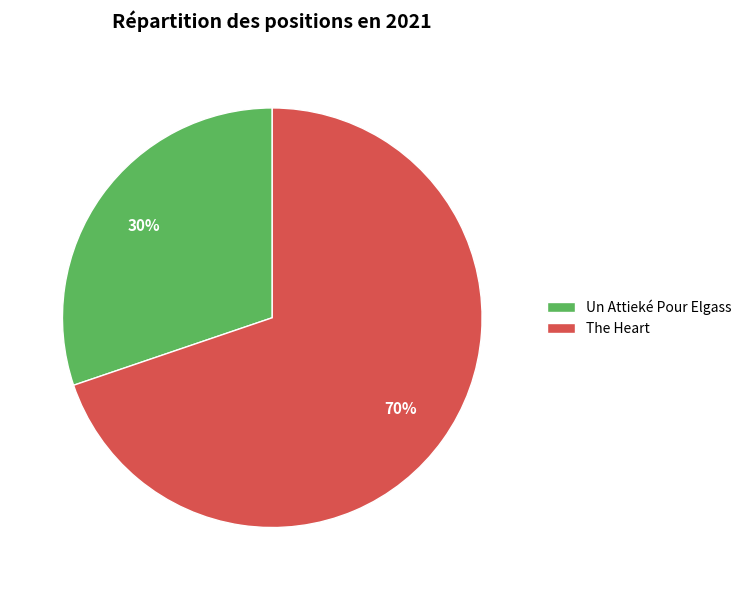

What is the majority slice?

The Heart